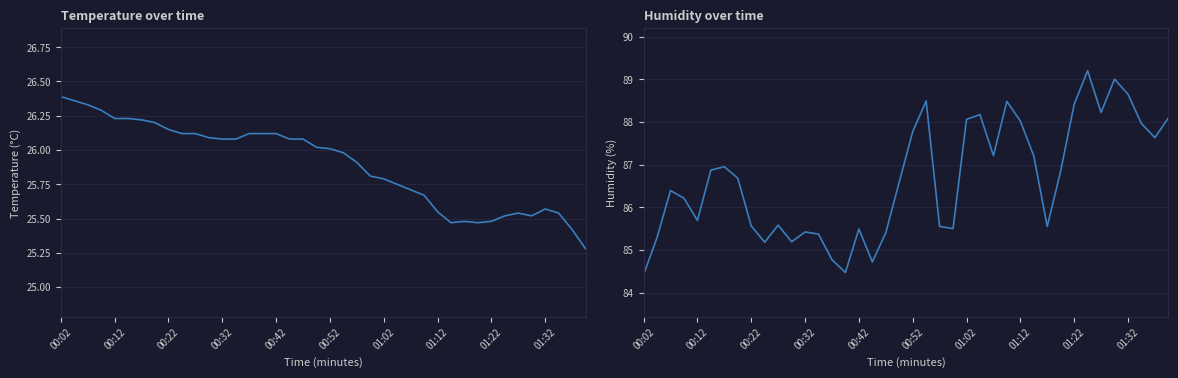

The temperature series shows 6.2 at 21. True or false?

False